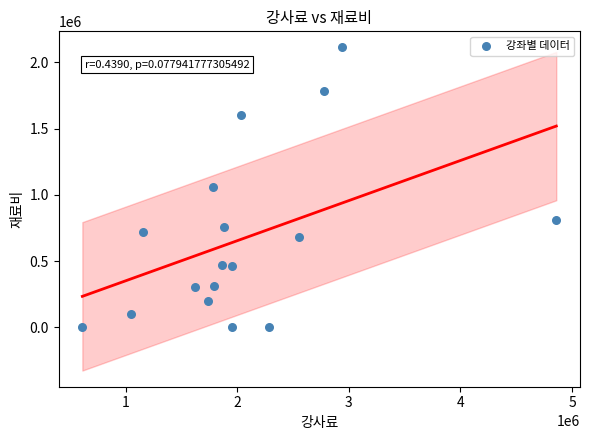

What is the range of X values (max minus min)?

4246900